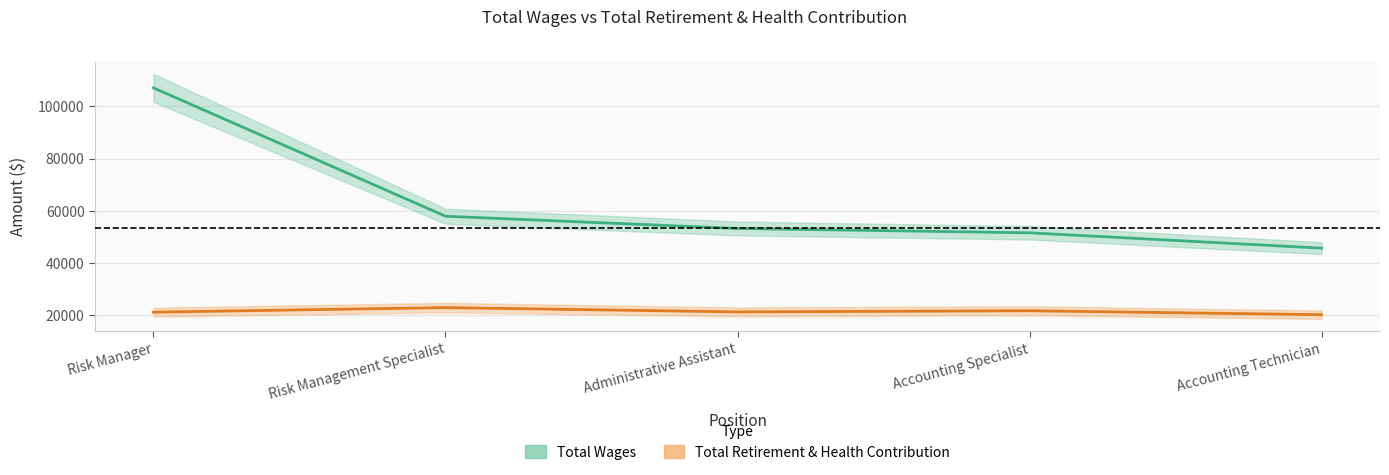

Between Risk Manager and Administrative Assistant, which is larger?

Risk Manager